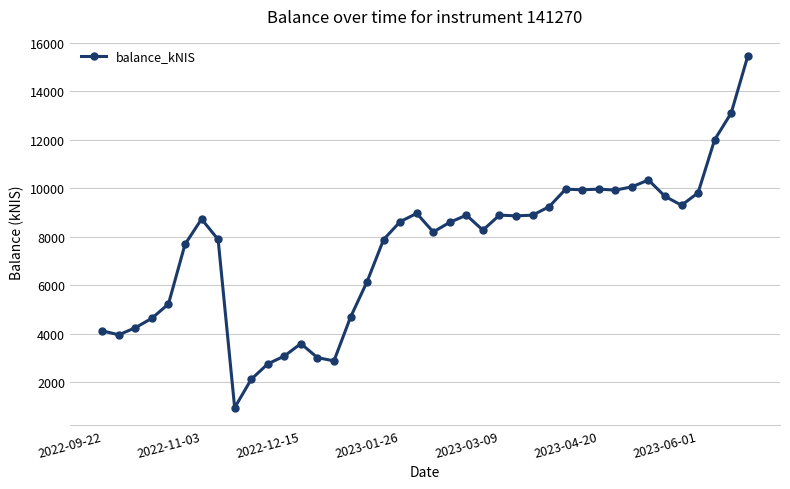

What is the difference between the maximum and minimum values?

14506.0